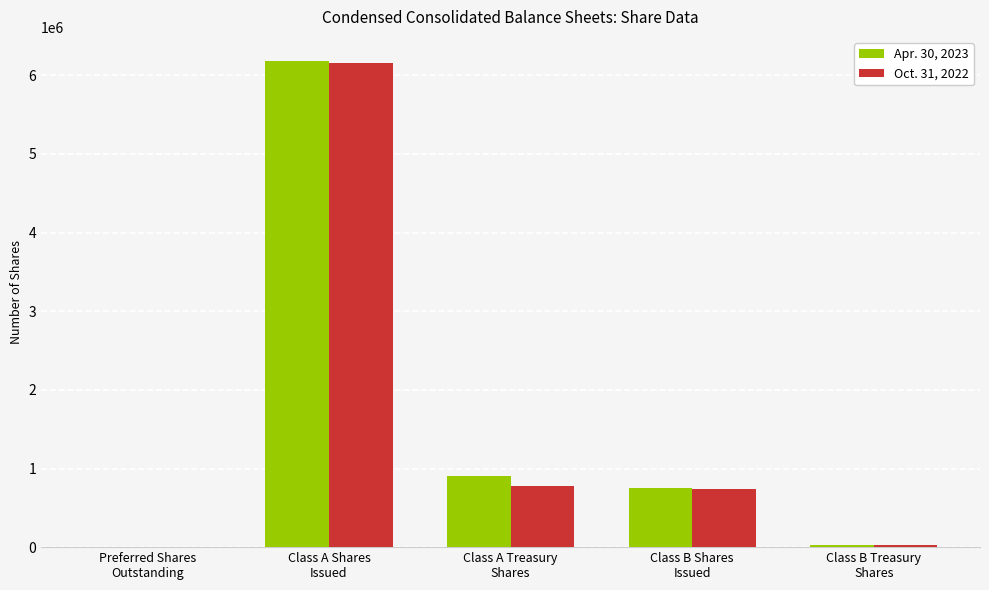

What is the total value across all series at Class B Shares
Issued?

1481350